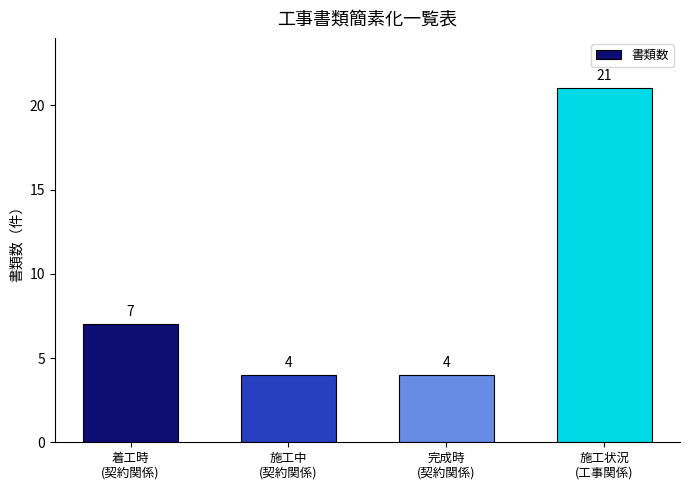

Which category has the highest value across all series?

施工状況
(工事関係)